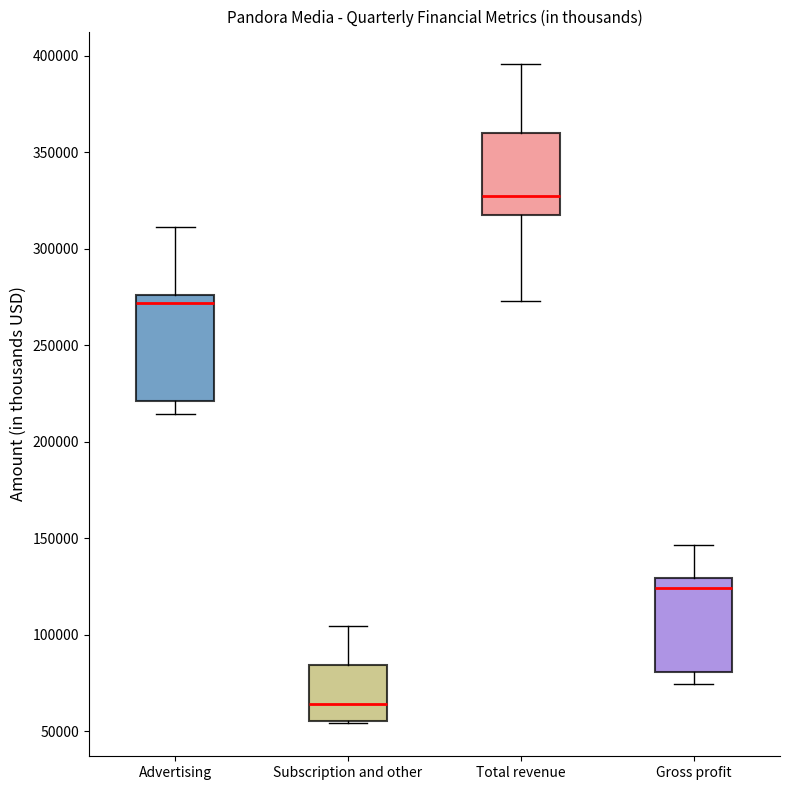

Reading left to right, read every box against the y-axis: the position of its median line, the range the box covers, and the ends of its whiskers. The values are not printed on the chart, so give them approximately, as read against the axis.

Advertising: median 270000, box 220000 to 275000, whiskers 215000 to 310000
Subscription and other: median 65000, box 55000 to 85000, whiskers 55000 to 105000
Total revenue: median 325000, box 320000 to 360000, whiskers 275000 to 395000
Gross profit: median 125000, box 80000 to 130000, whiskers 75000 to 145000